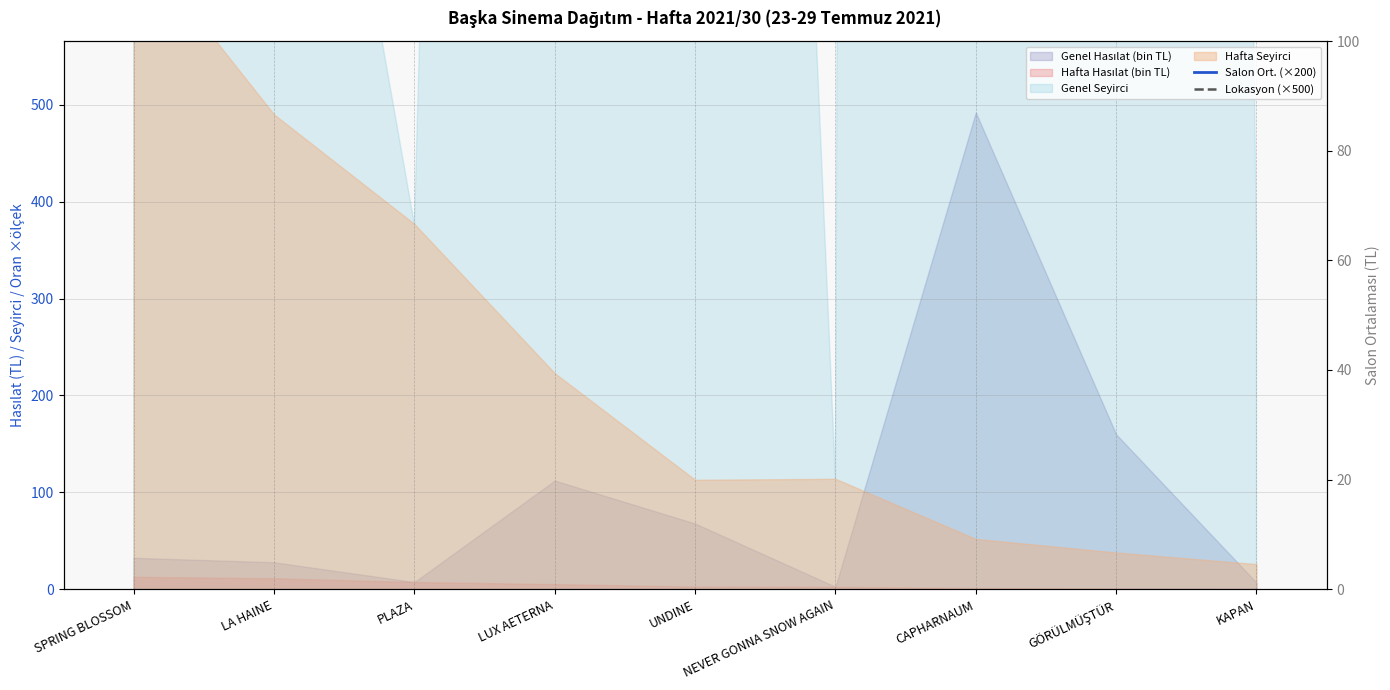

How many categories are shown in the chart?

9